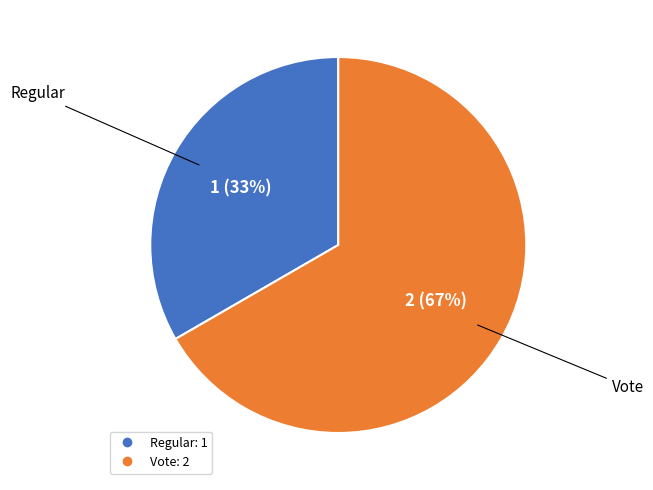

Between Vote and Regular, which is larger?

Vote